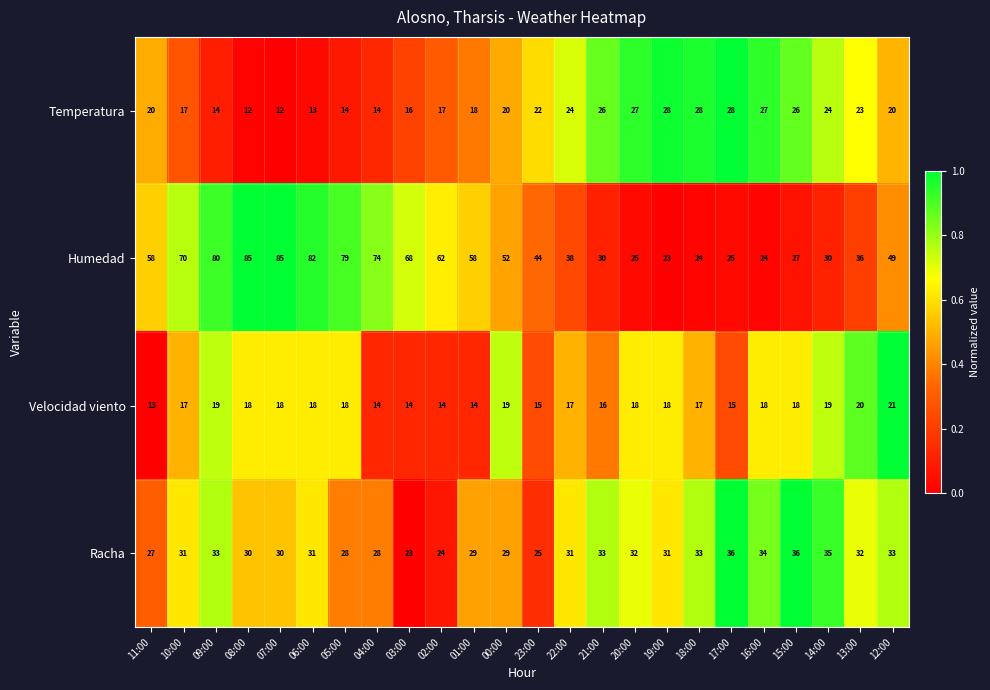

Is the value of Temperatura at 09:00 greater than the value of Humedad at 17:00?

No